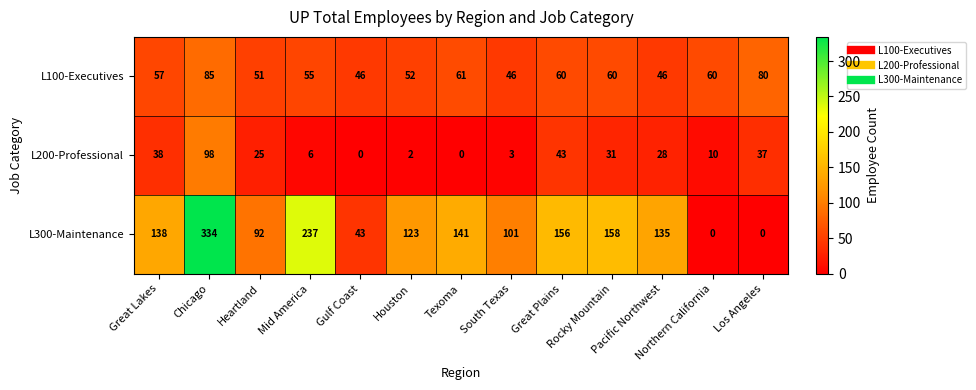

What is the average value of the L200-Professional series?

25